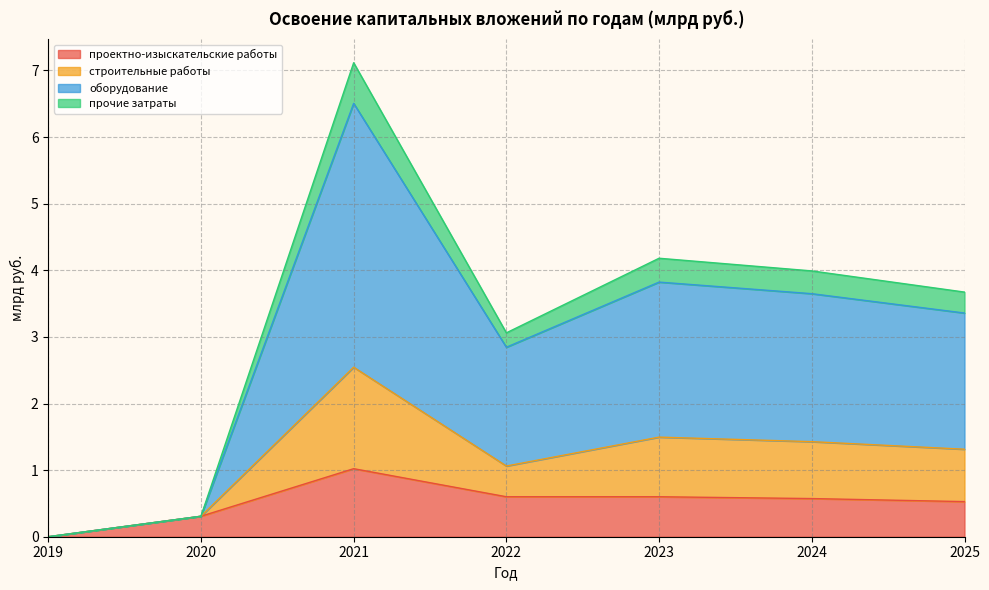

At which label does прочие затраты reach its minimum?

2019